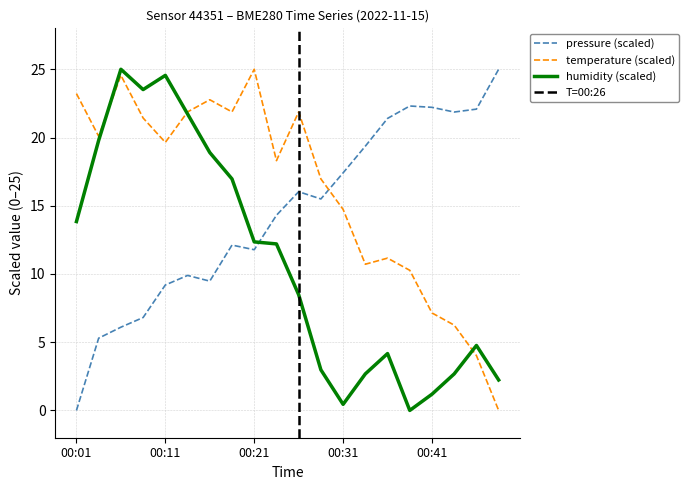

Which series has the largest total across all categories?

temperature